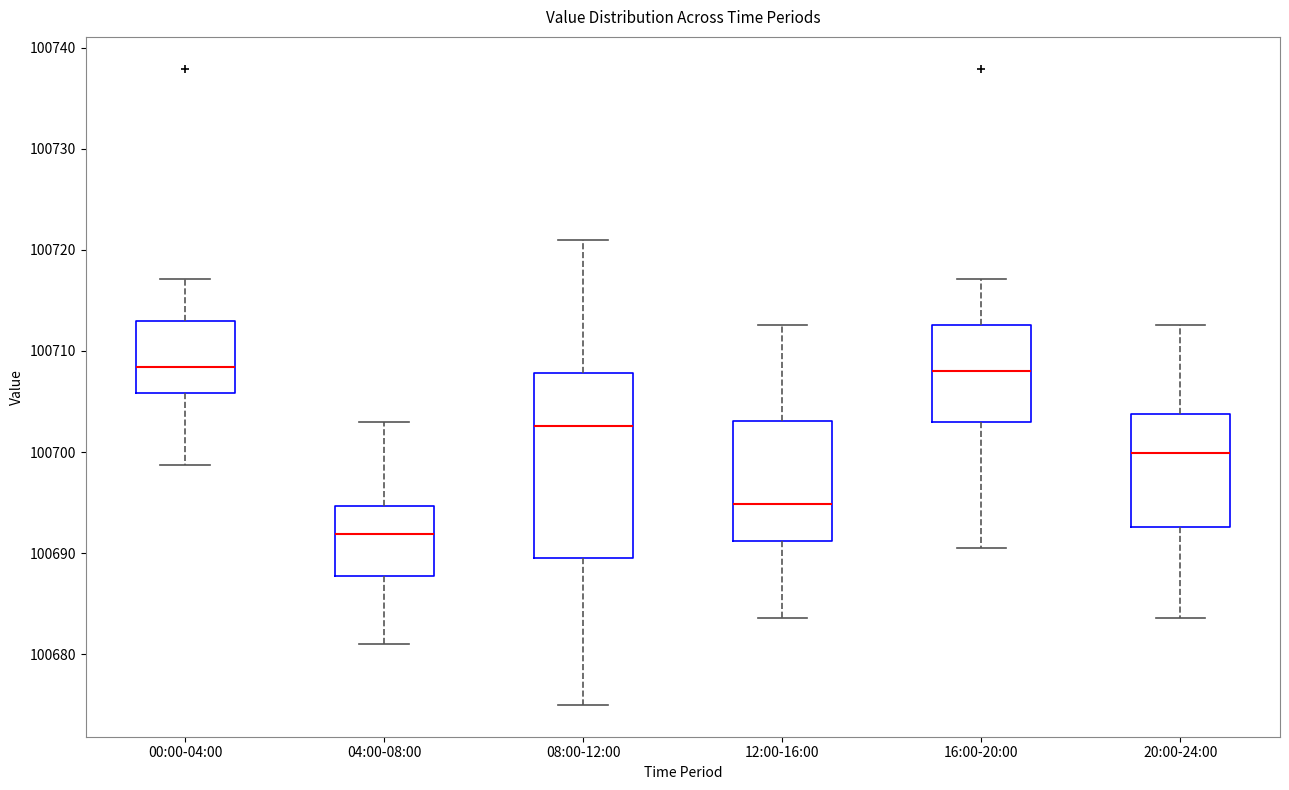

Reading left to right, read every box against the y-axis: the position of its median line, the range the box covers, and the ends of its whiskers. The values are not printed on the chart, so give them approximately, as read against the axis.

00:00-04:00: median 100708, box 100706 to 100713, whiskers 100699 to 100717
04:00-08:00: median 100692, box 100688 to 100695, whiskers 100681 to 100703
08:00-12:00: median 100703, box 100690 to 100708, whiskers 100675 to 100721
12:00-16:00: median 100695, box 100691 to 100703, whiskers 100684 to 100713
16:00-20:00: median 100708, box 100703 to 100713, whiskers 100690 to 100717
20:00-24:00: median 100700, box 100693 to 100704, whiskers 100684 to 100713